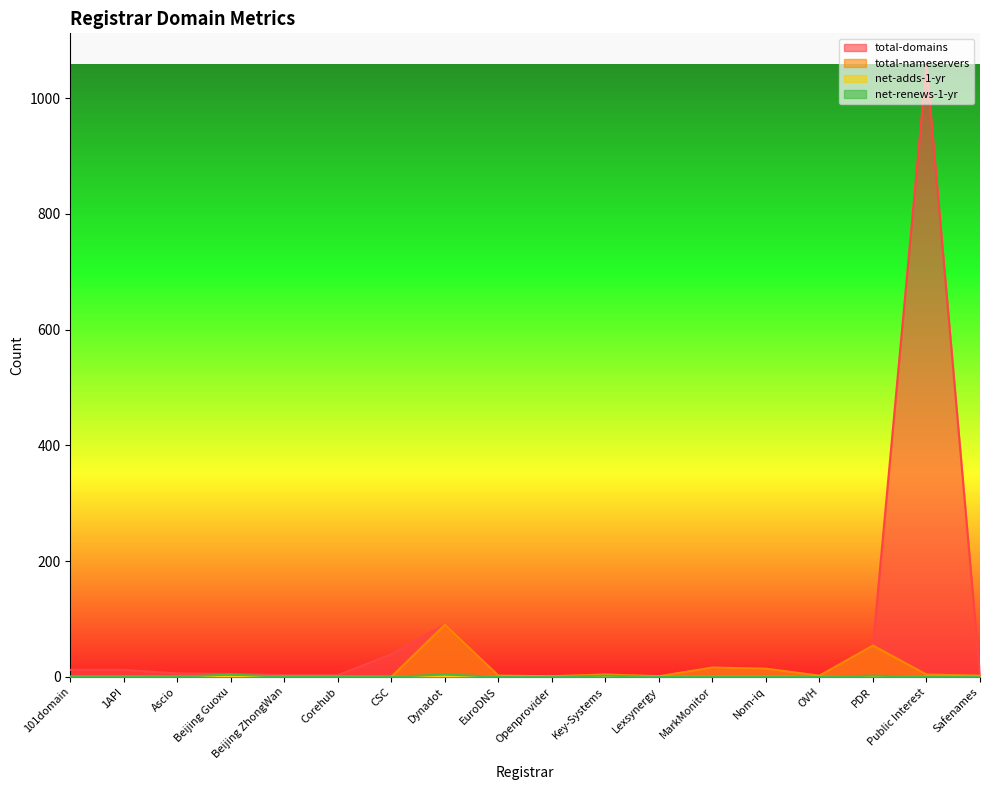

Reading left to right, list all the values displayed in this chart.

total-domains: 12	12	6	5	3	3	39	90	2	1	4	1	16	14	2	54	1059	2
total-nameservers: 0	0	0	0	0	0	0	90	2	1	4	1	16	14	2	54	4	2
net-adds-1-yr: 0	0	0	0	0	0	0	1	0	0	0	0	0	0	0	0	0	0
net-renews-1-yr: 0	0	0	4	0	0	0	4	0	0	2	0	0	0	0	2	0	0